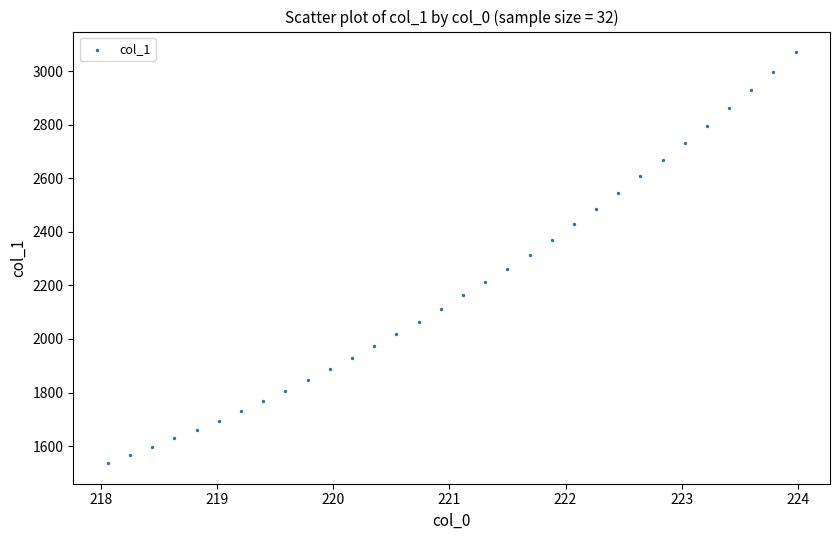

What is the range of X values (max minus min)?

5.9